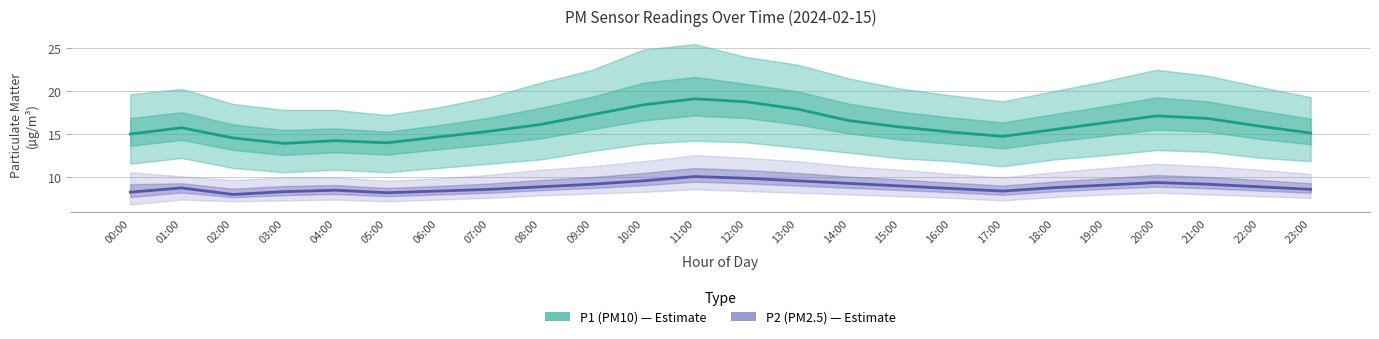

Which has a higher value, 08:00 or 11:00?

11:00